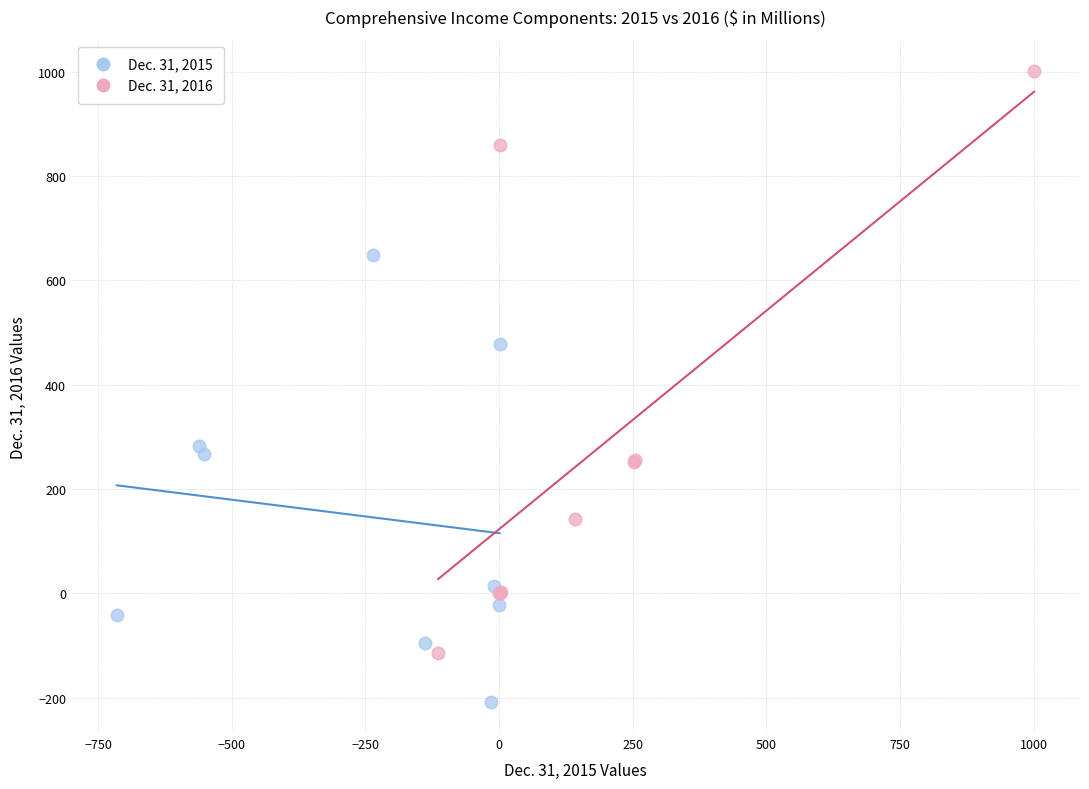

Which series contains the lowest Y value?

Dec. 31, 2015